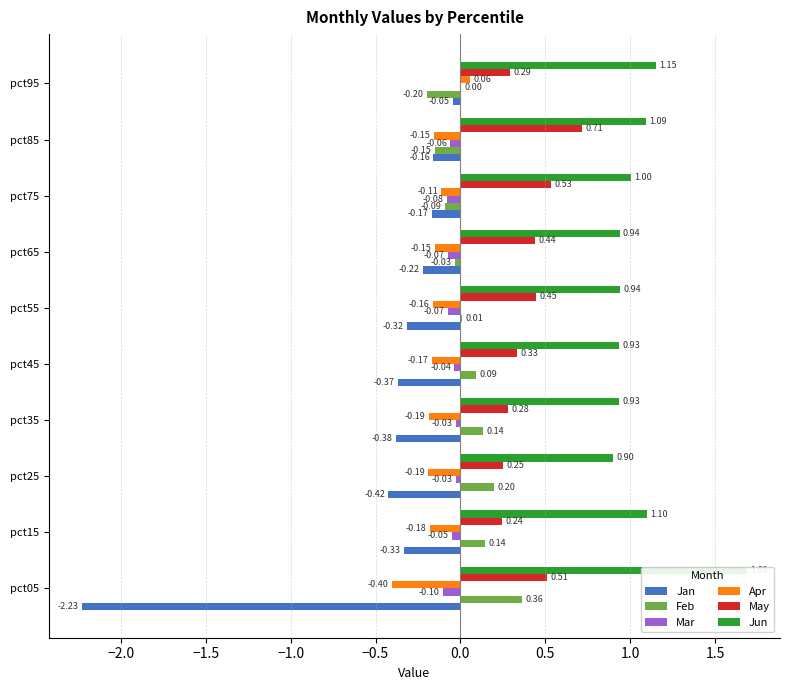

What is the lowest value of the Jun series?

0.9